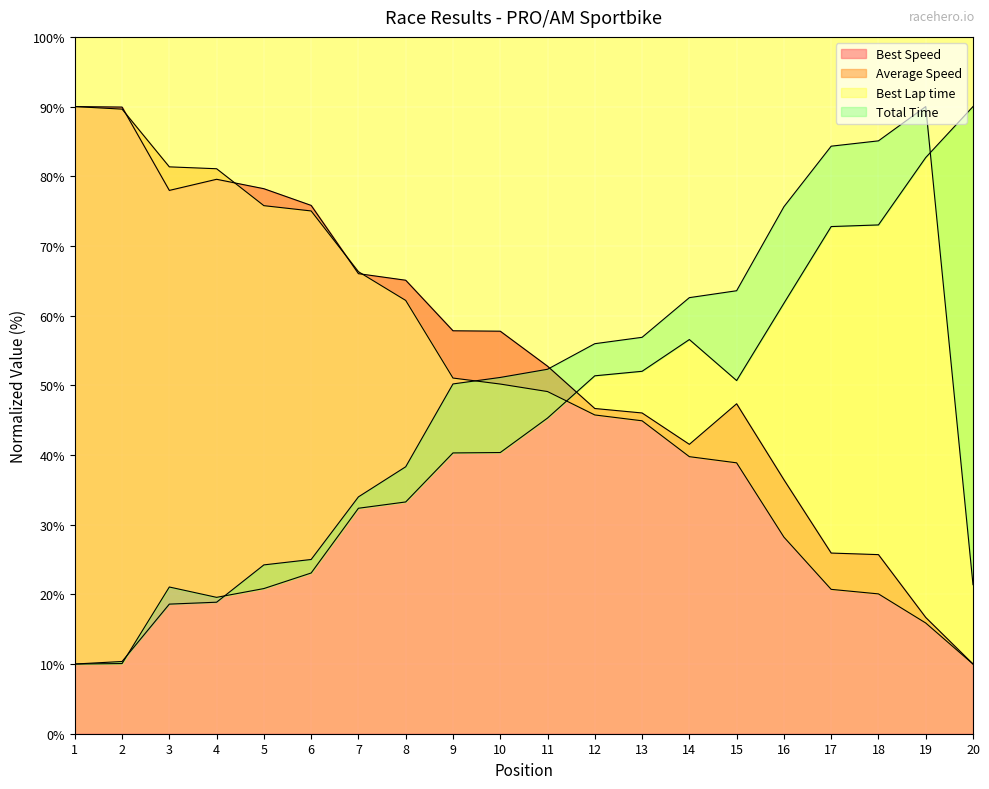

What is the difference between the maximum and minimum values in the Total Time series?

80.0